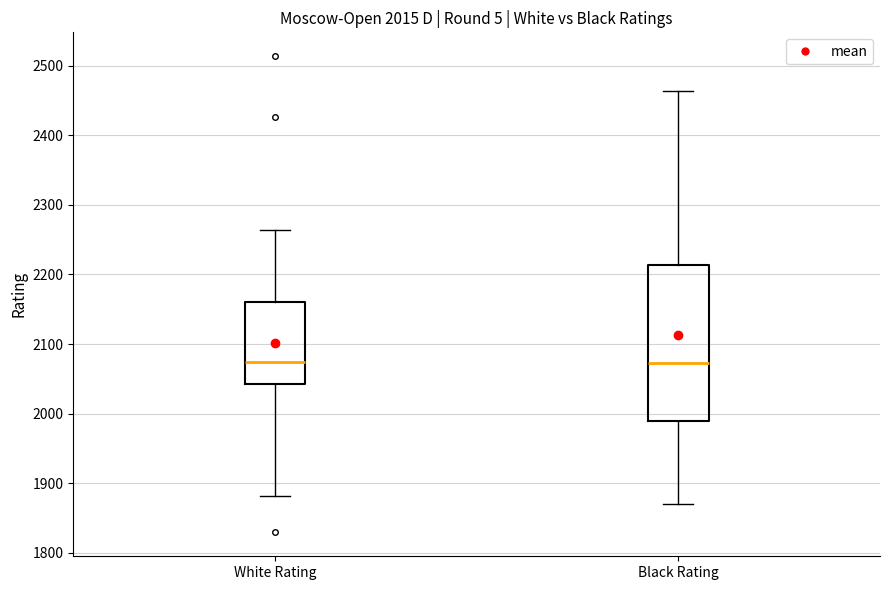

Which box is the tallest, from its lower edge to its upper edge?

Black Rating